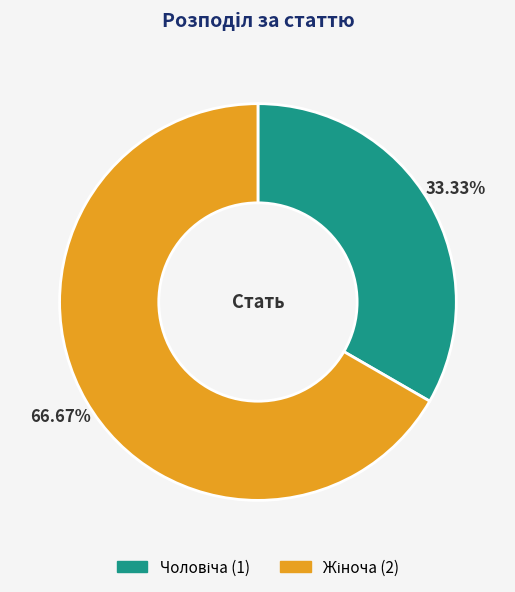

Is there a majority slice in this chart?

Yes